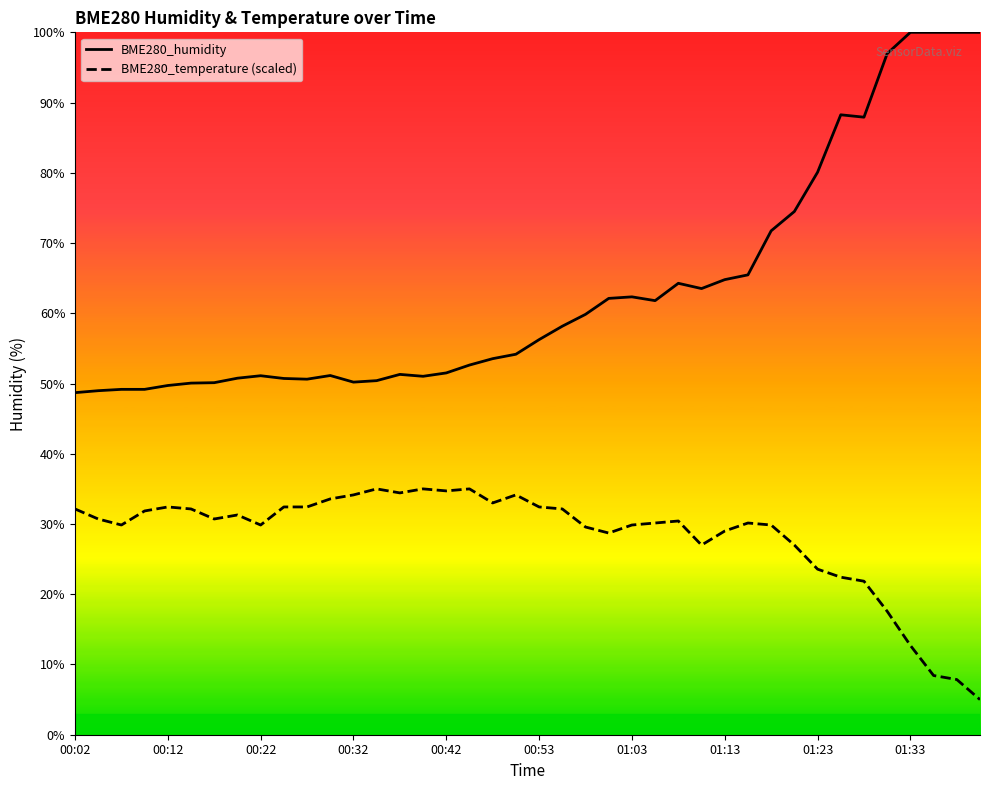

True or false: BME280_humidity and BME280_temperature (scaled) intersect in this chart.

False